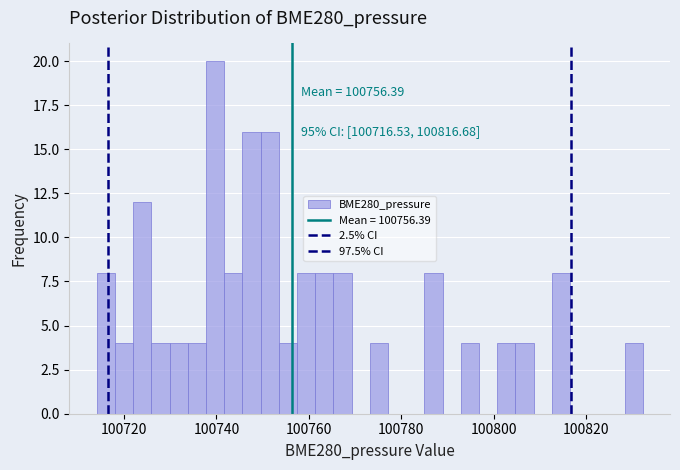

Around what value on the x-axis is the tallest bar? Give the approximate position of its centre, as read against the axis.

100740